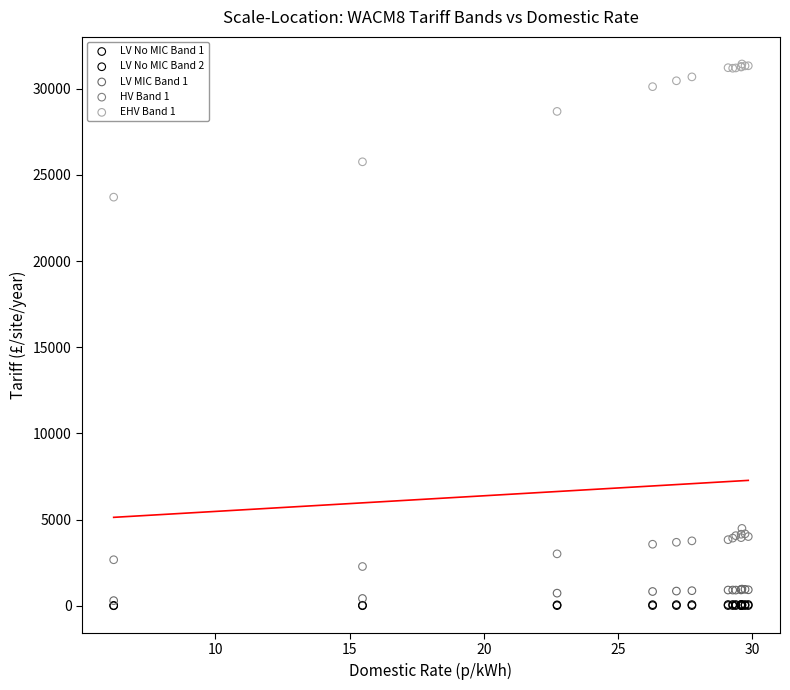

Which series has the largest Y range (max minus min)?

EHV Band 1